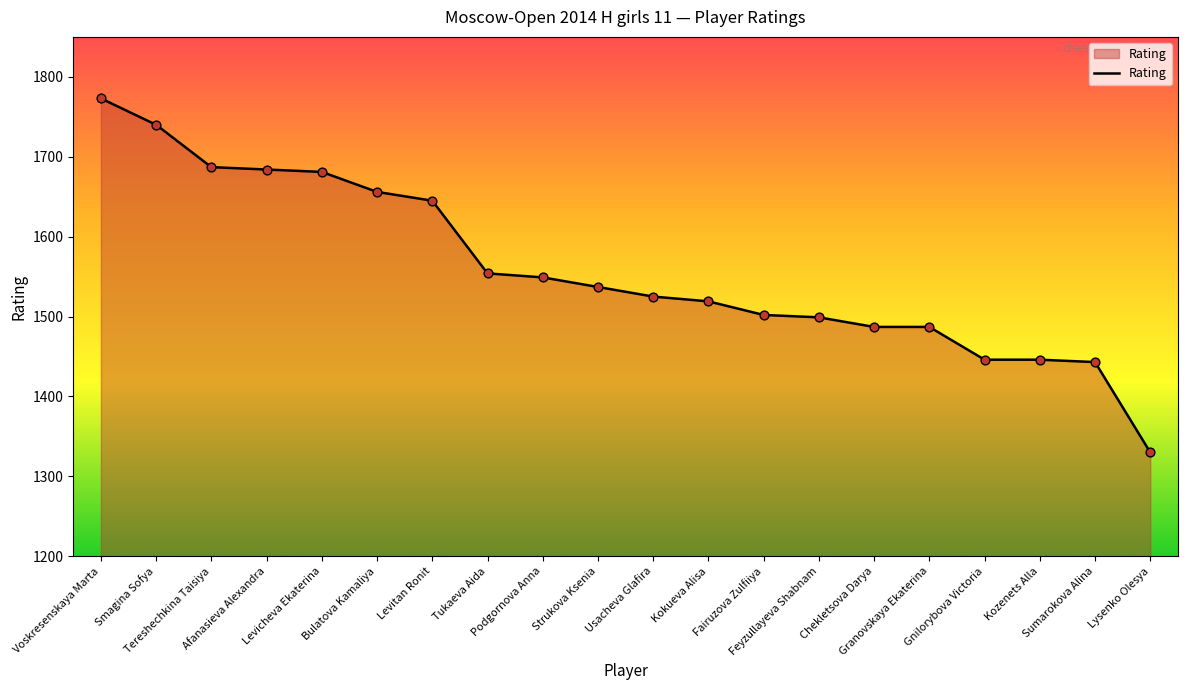

What is the change in value from Granovskaya Ekaterina to Lysenko Olesya?

-157